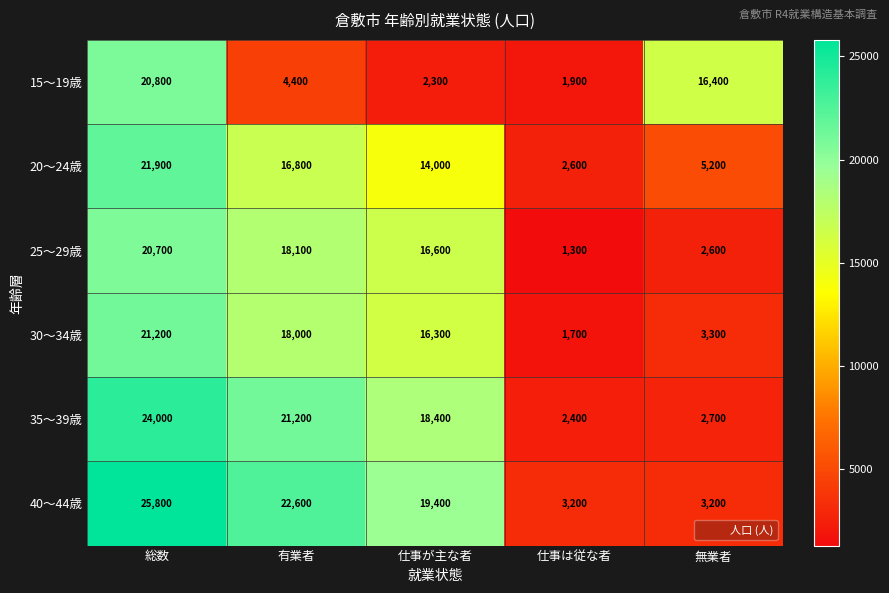

What is the lowest value of the 30～34歳 series?

1700